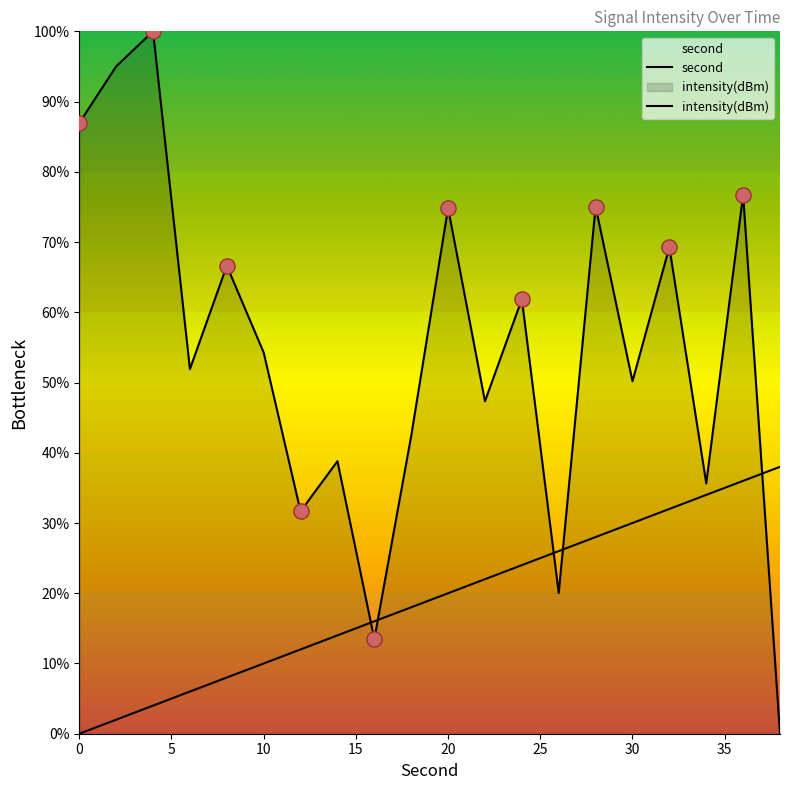

Which series has the widest spread of Y values?

intensity(dBm)